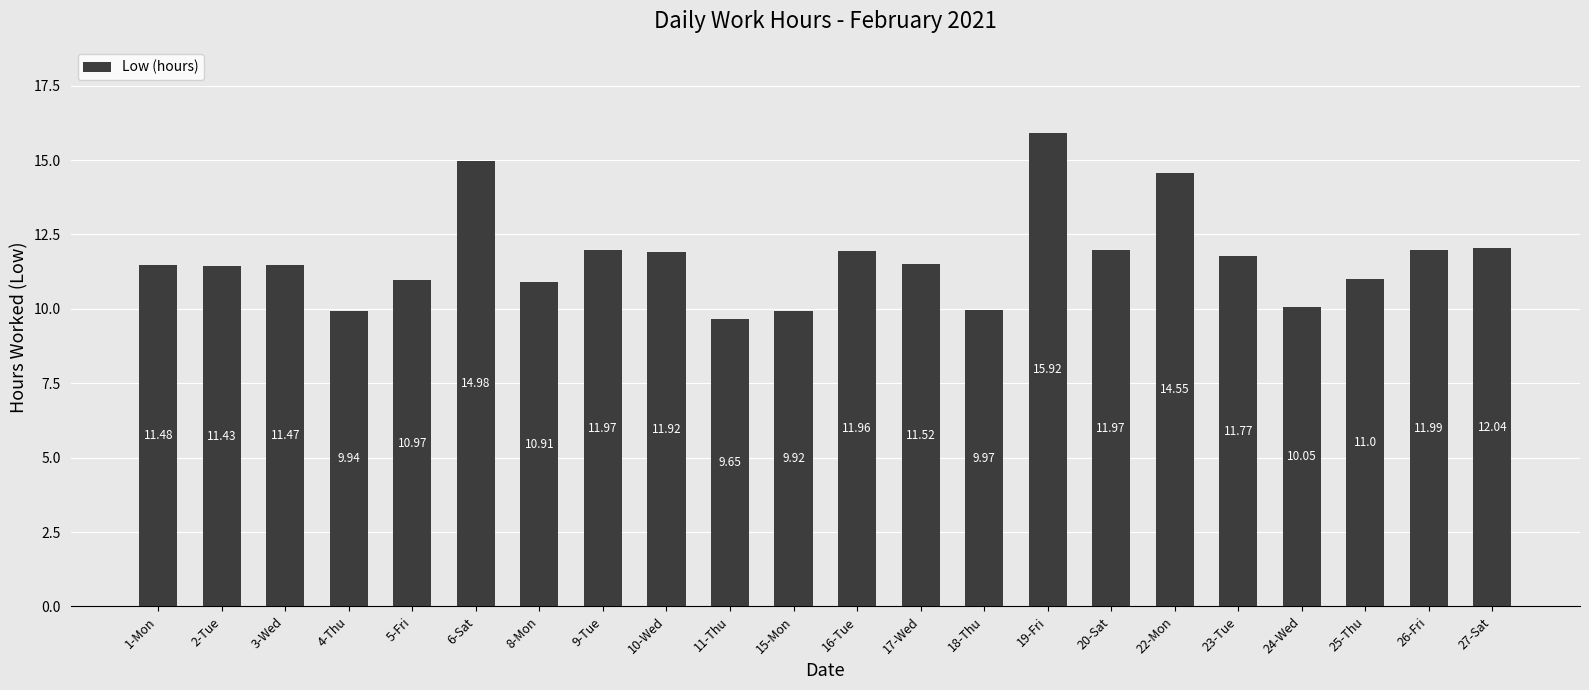

What is the difference between the second highest and second lowest values?

5.1